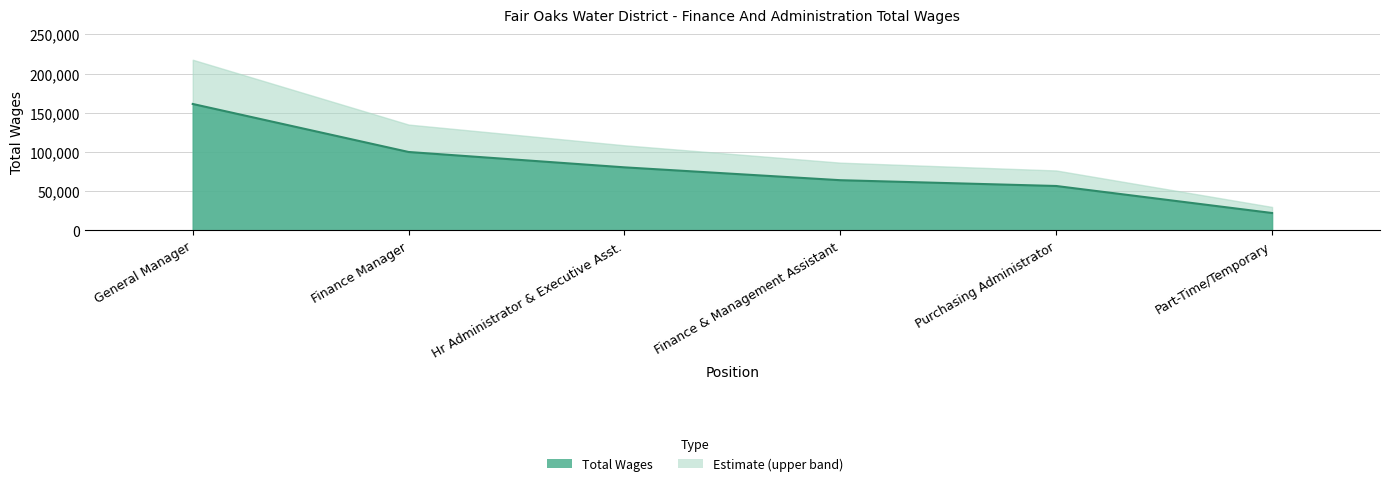

The value at Purchasing Administrator is 56602. True or false?

True